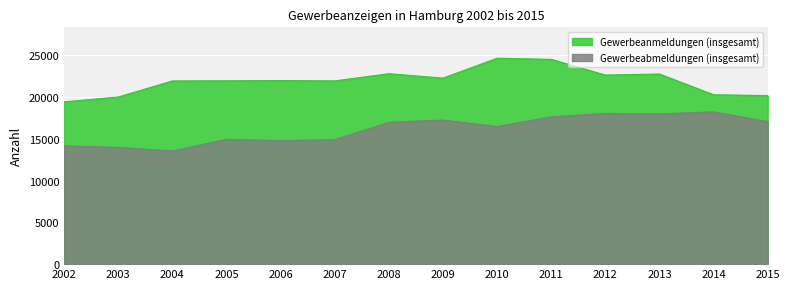

List the labels in order of Gewerbeanmeldungen (insgesamt) value, largest first.

2010, 2011, 2008, 2013, 2012, 2009, 2006, 2005, 2007, 2004, 2014, 2015, 2003, 2002